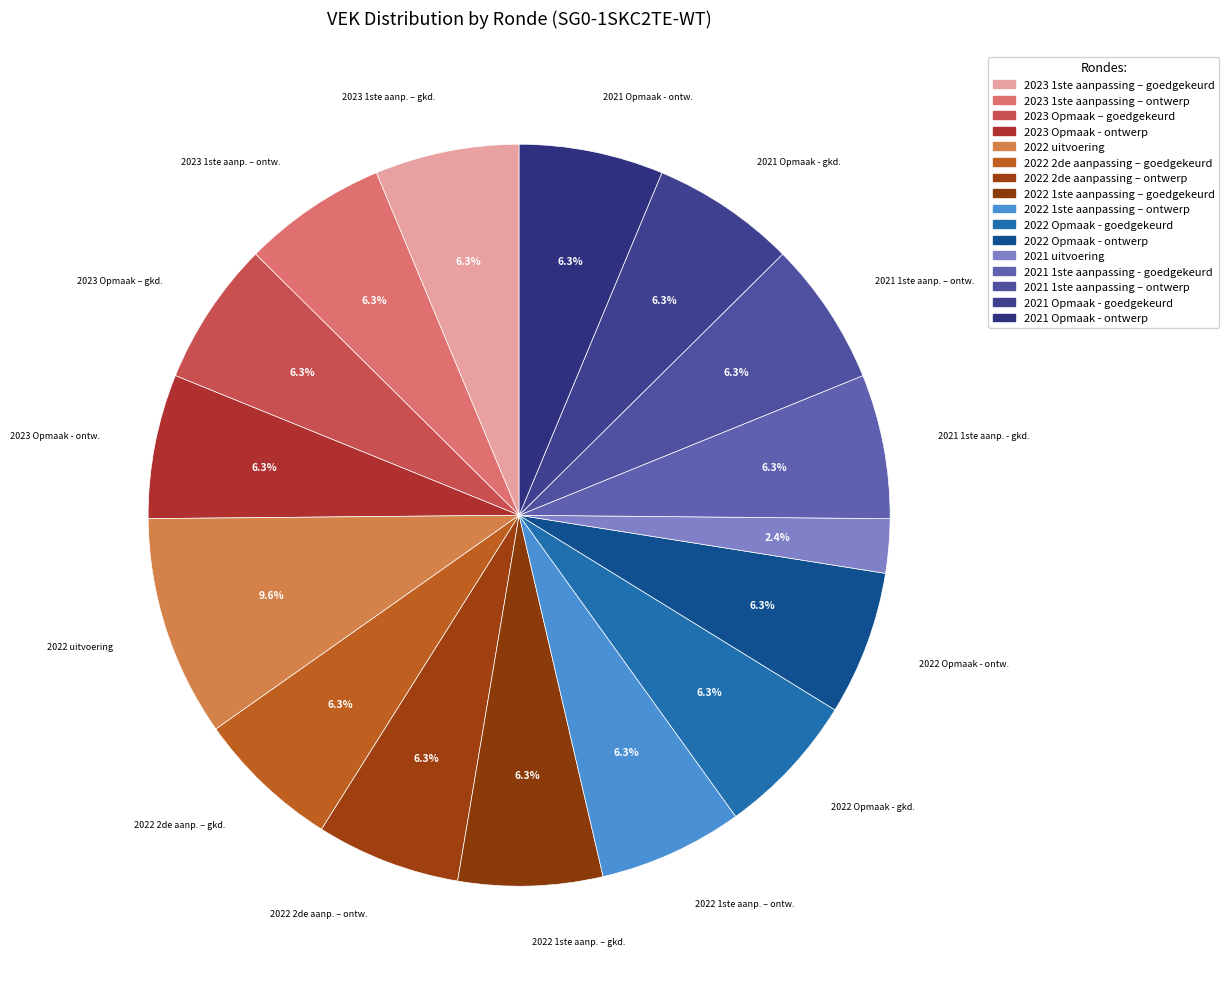

Combined, do 2022 uitvoering and 2021 1ste aanpassing - goedgekeurd account for over 50%?

No